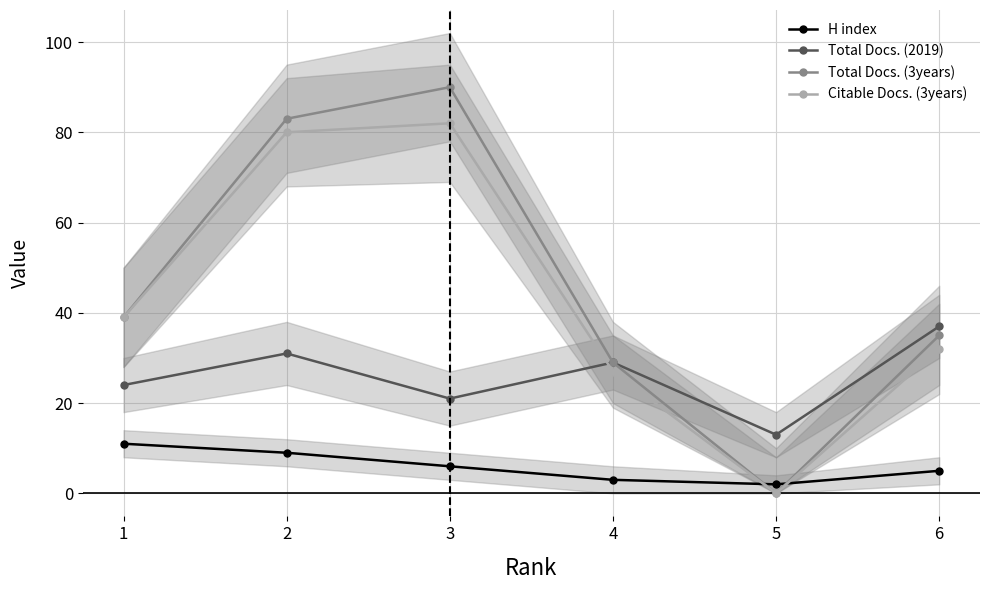

What is the value of the Citable Docs. (3years) point at the 4th from the left?

27